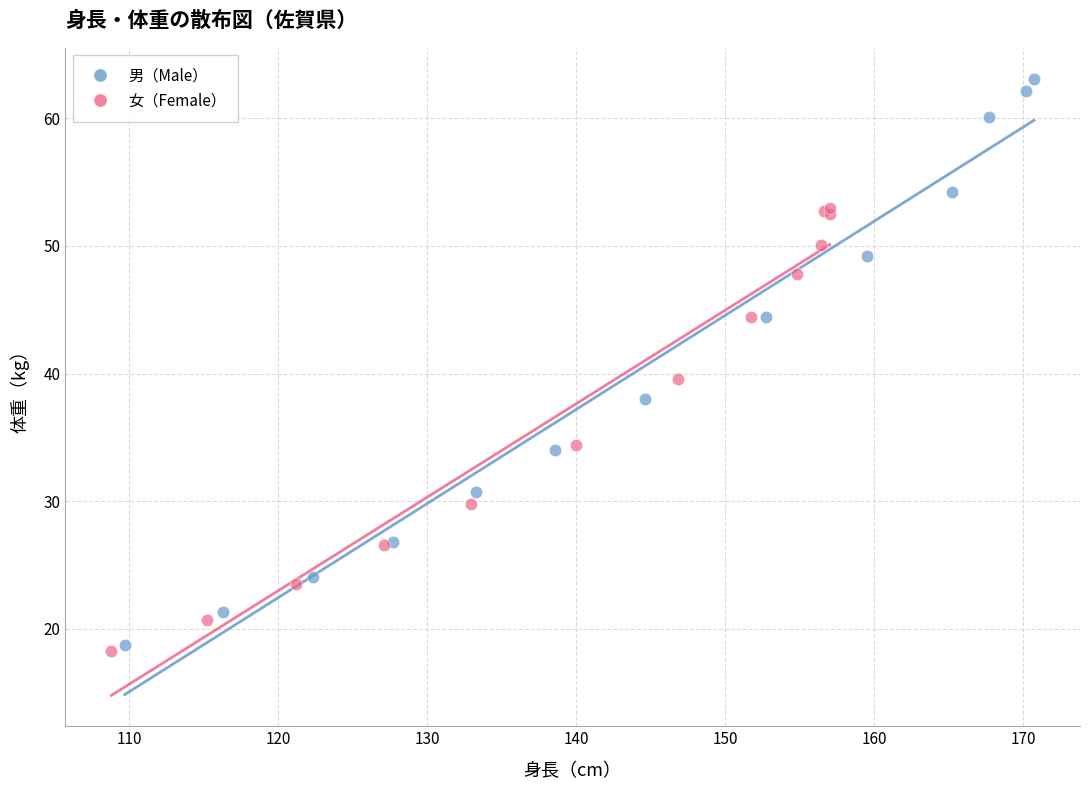

Which series has the largest Y range (max minus min)?

男（Male）